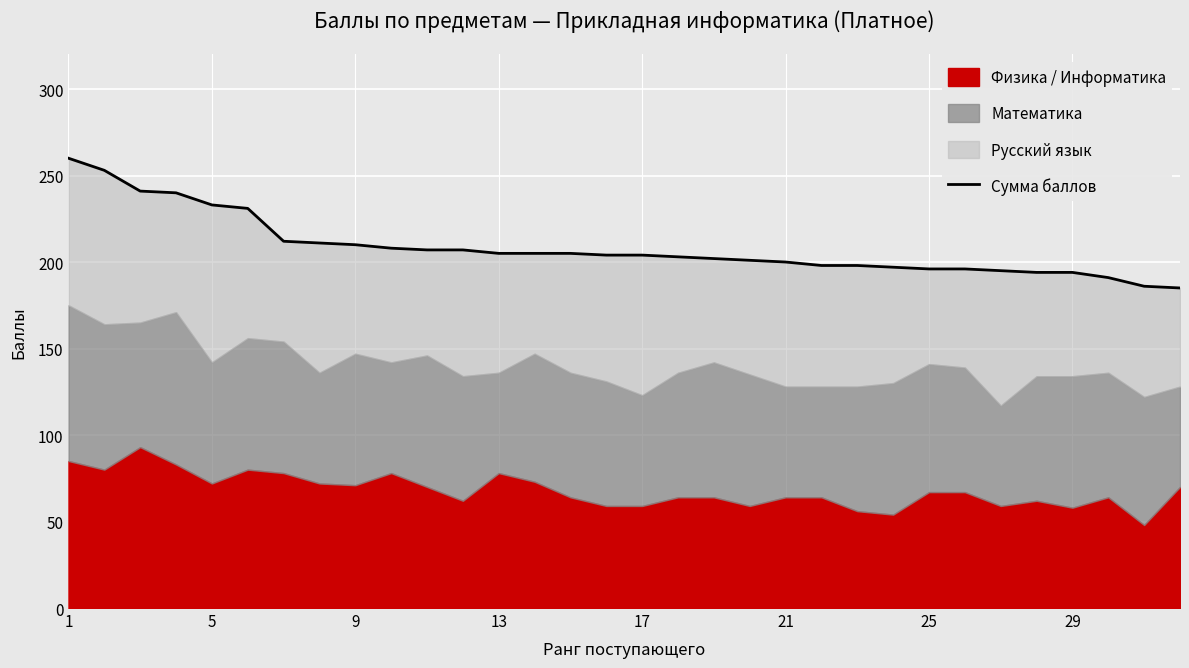

What is the minimum value shown in the chart?

185